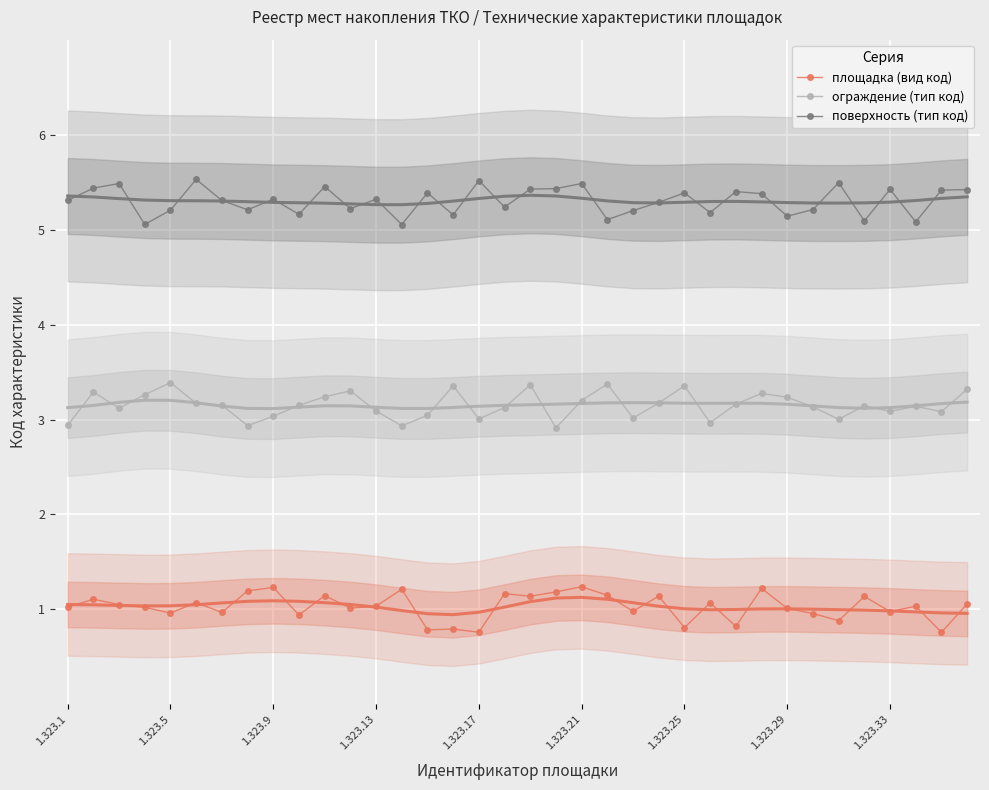

What is the sum of all поверхность (тип код) values?

190.9